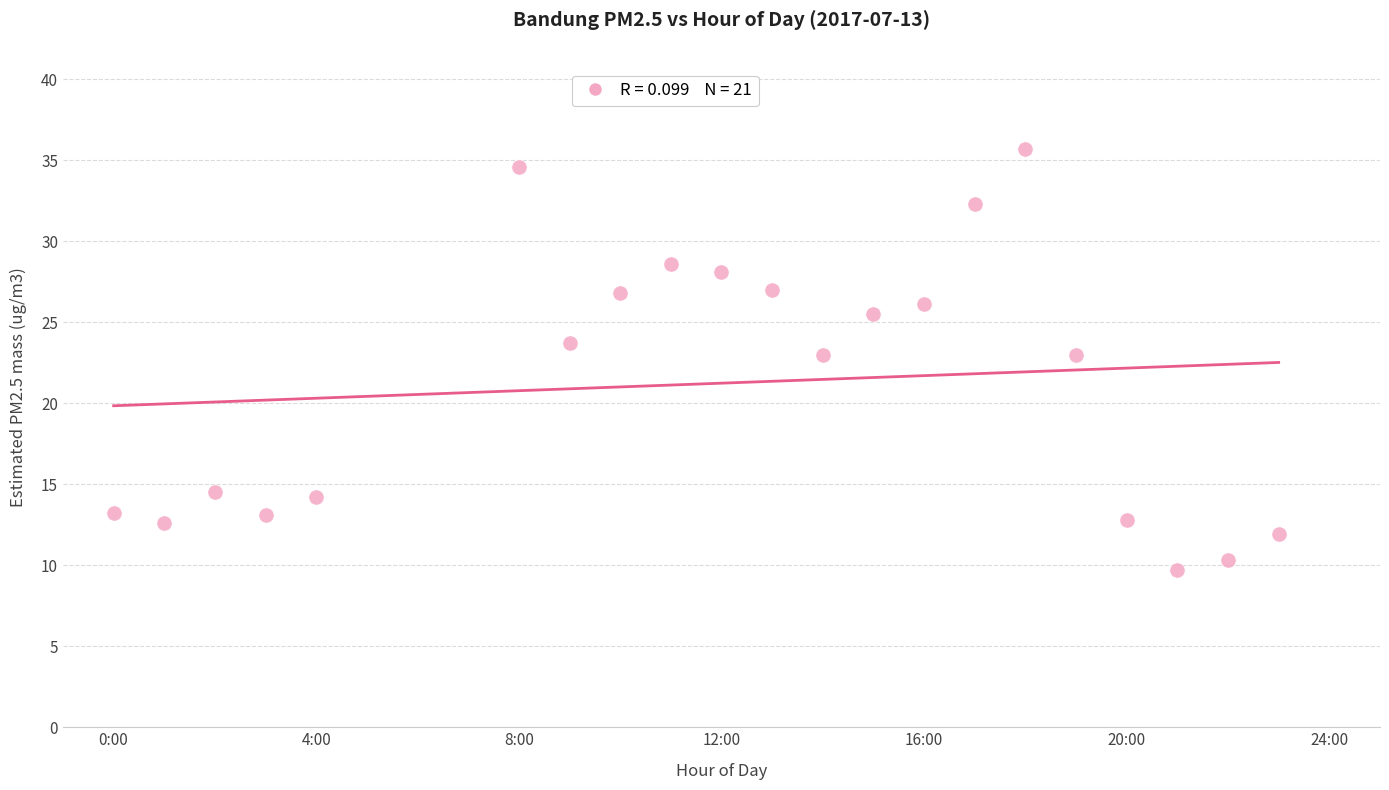

What is the range of X values (max minus min)?

23.0